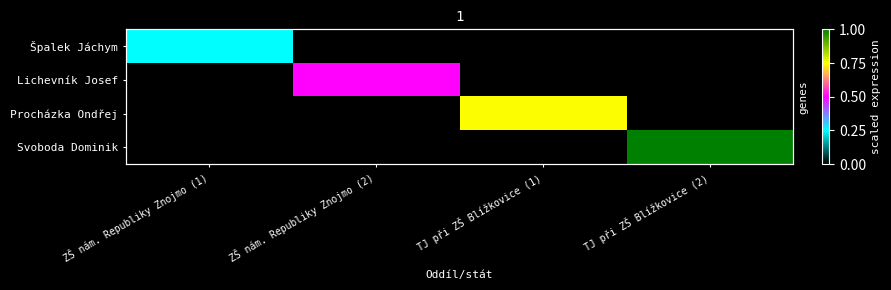

At how many categories does at least one series exceed 0?

4